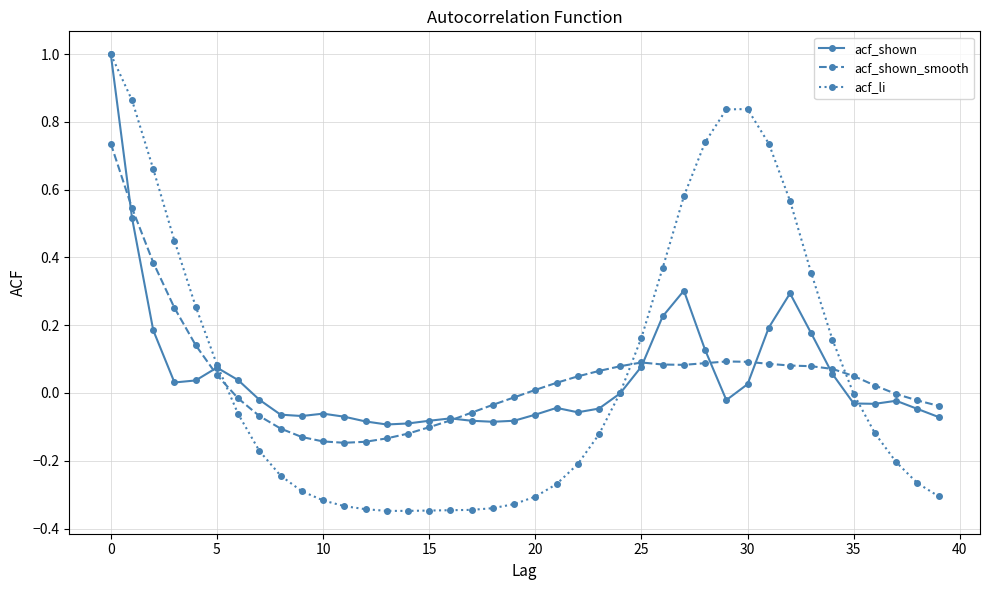

What is the maximum value for acf_li?

1.0